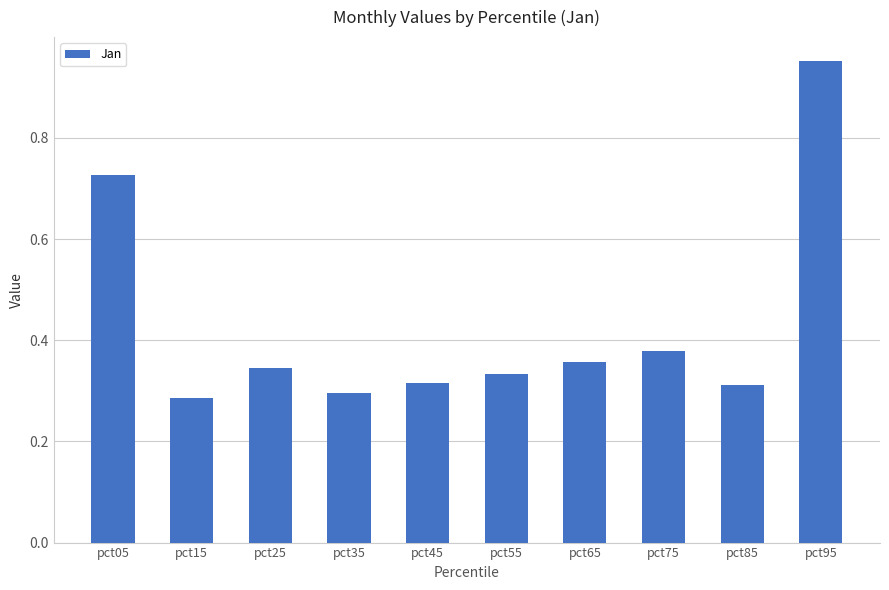

Is it true that the value at pct25 is 0.1?

False